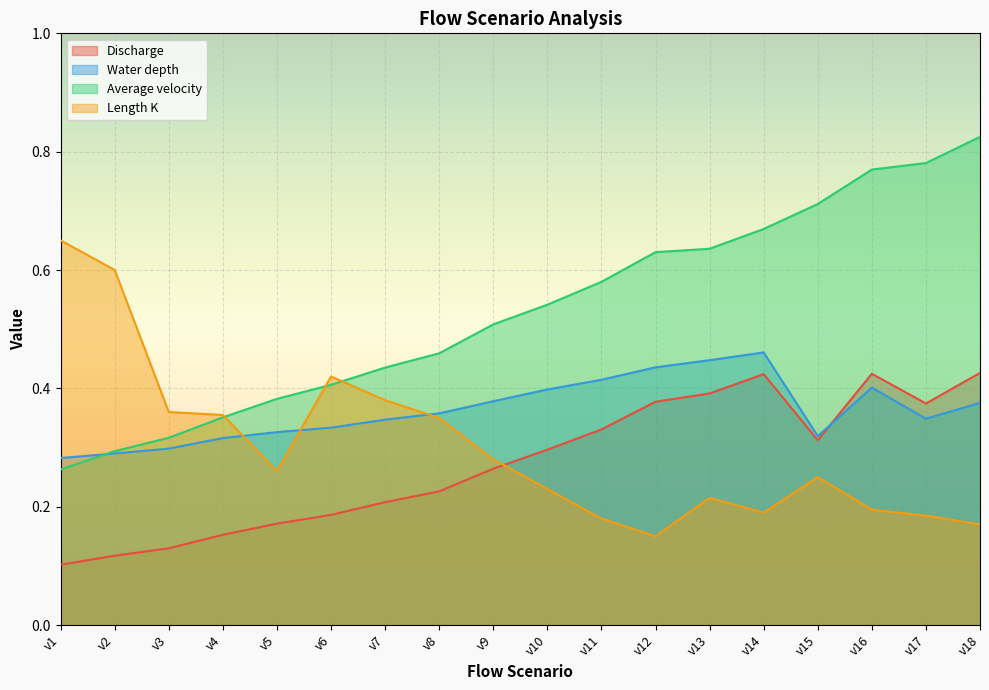

How many lines are shown in the chart?

4